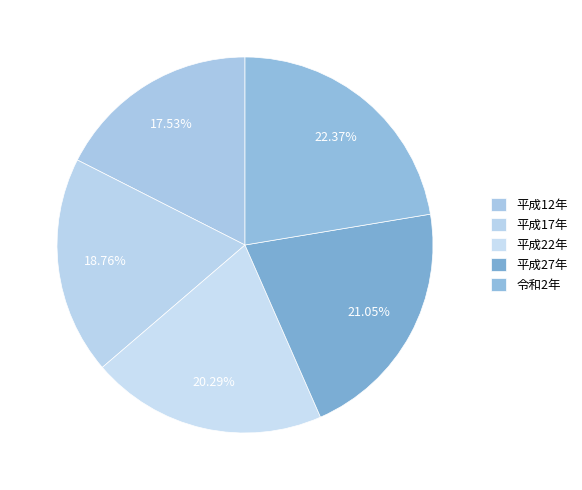

Is there a majority slice in this chart?

No